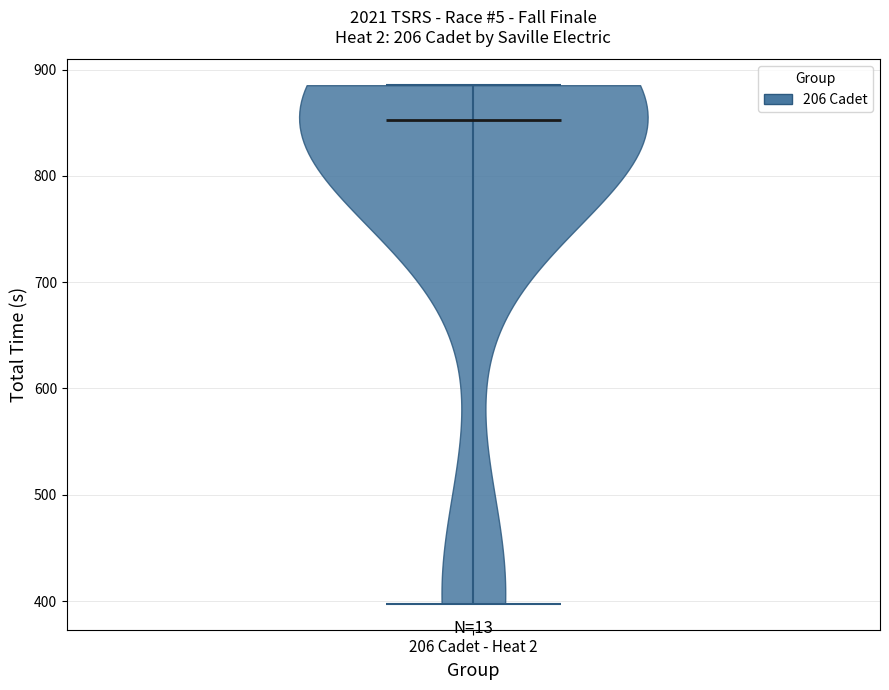

What is the lowest point the violin for 206 Cadet - Heat 2 reaches on the y-axis? The values are not printed on the chart, so give them approximately, as read against the axis.

400